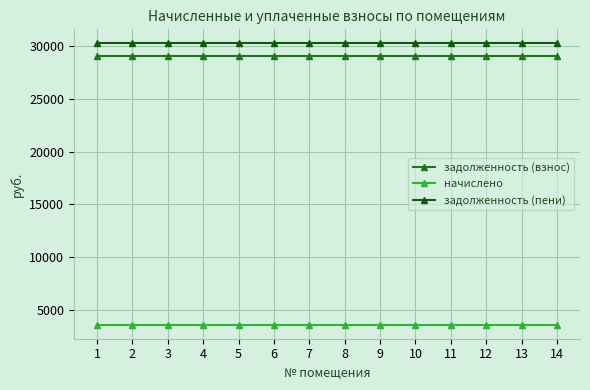

Which series has the largest total across all categories?

задолженность (пени)